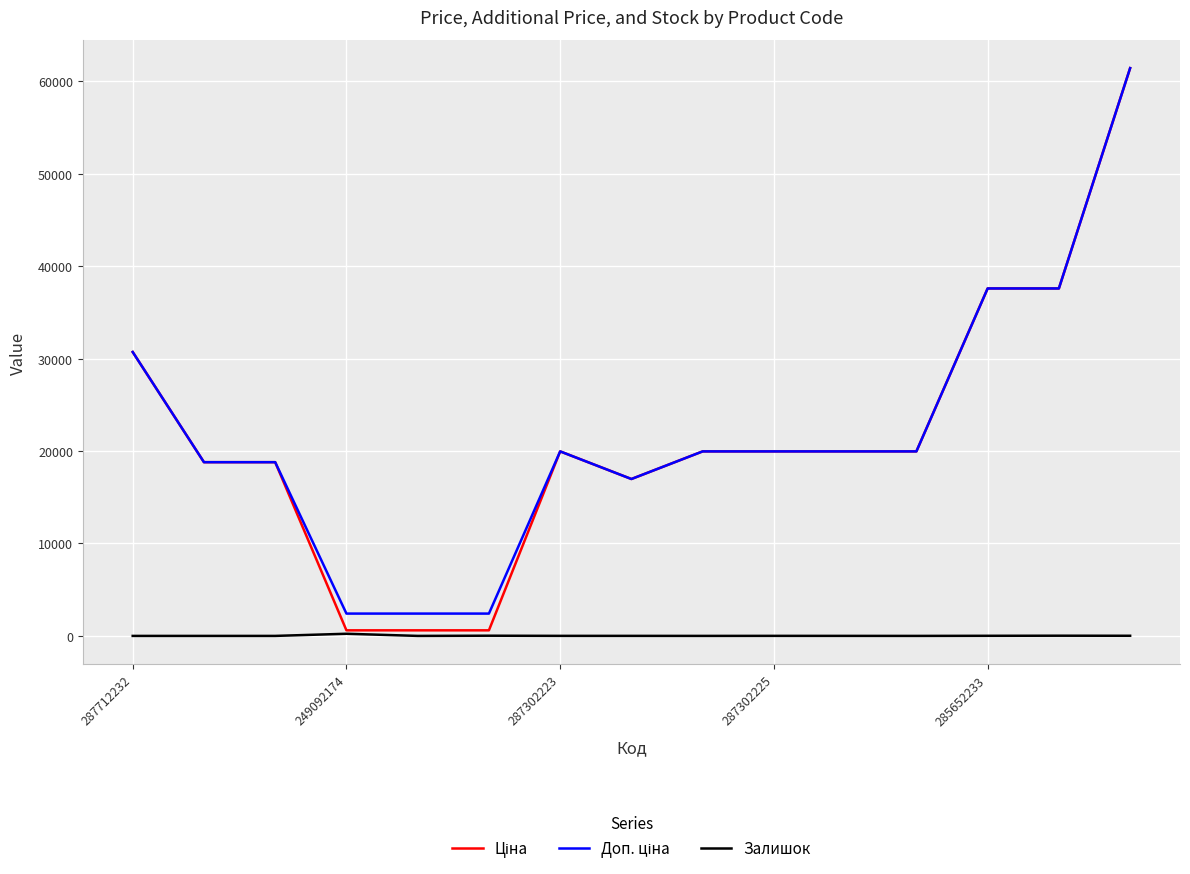

How many lines are shown in the chart?

3